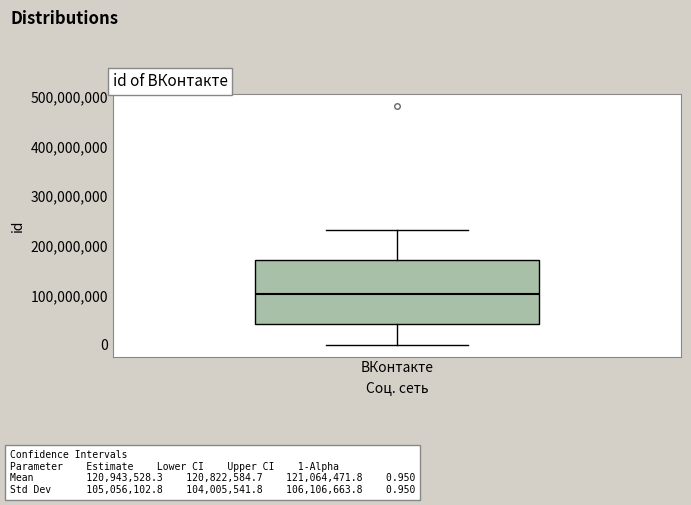

Where is the lower edge of the box for ВКонтакте on the y-axis? The values are not printed on the chart, so give them approximately, as read against the axis.

40000000